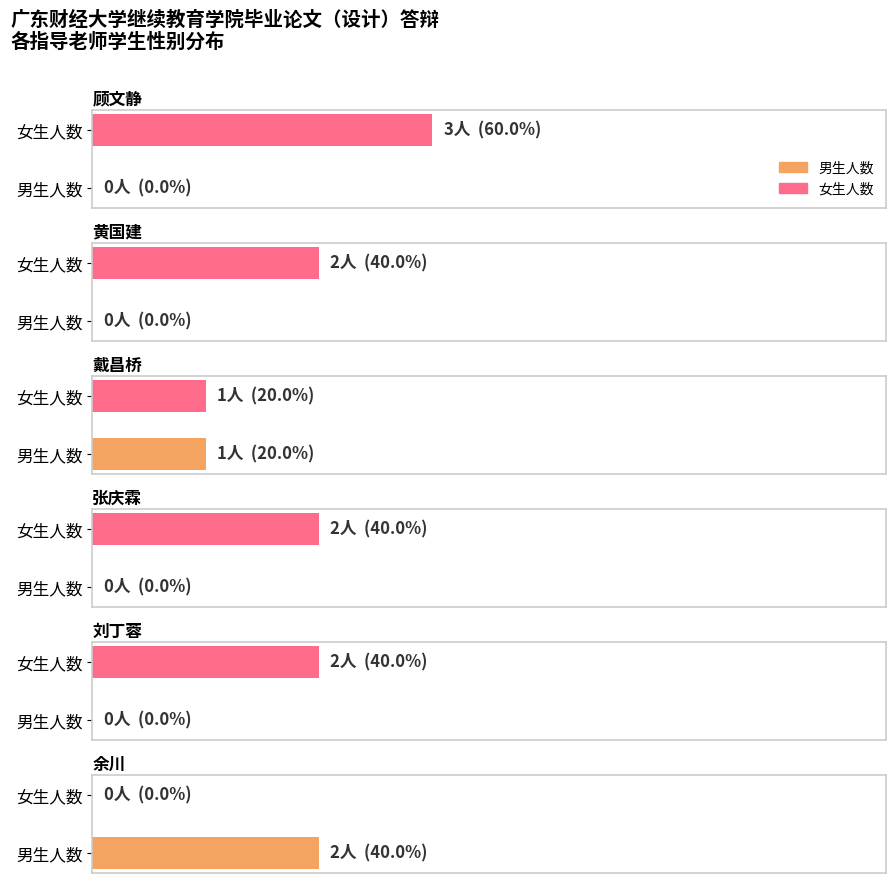

What are all the series names shown in the legend?

Male, Female